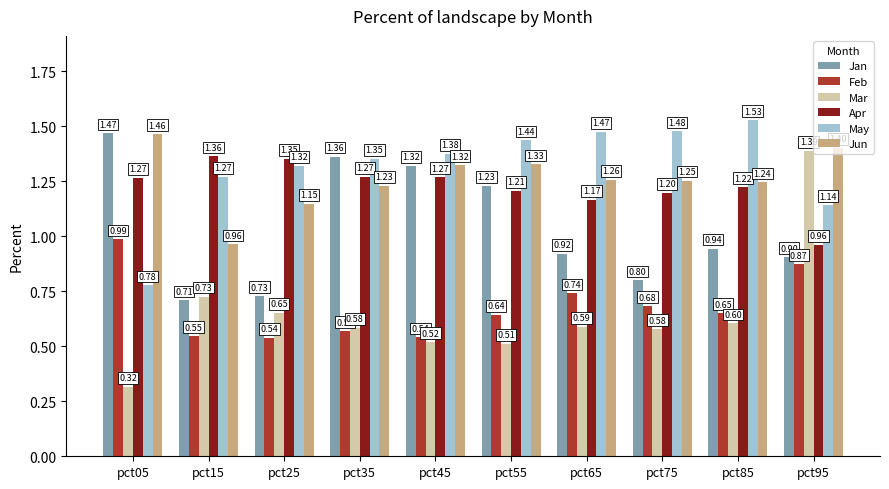

Are the bars horizontal?

No